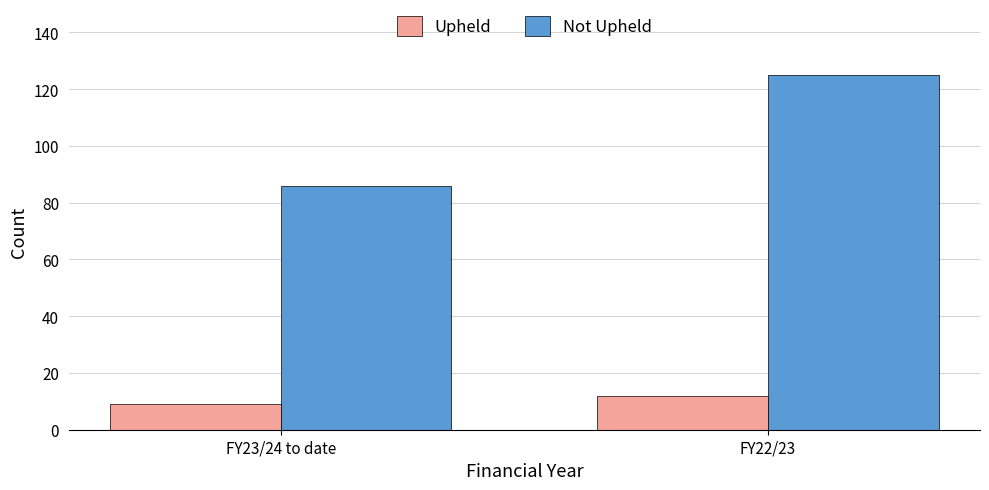

Reading right to left, transcribe all the data shown in this chart.

Upheld: 12	9
Not Upheld: 125	86